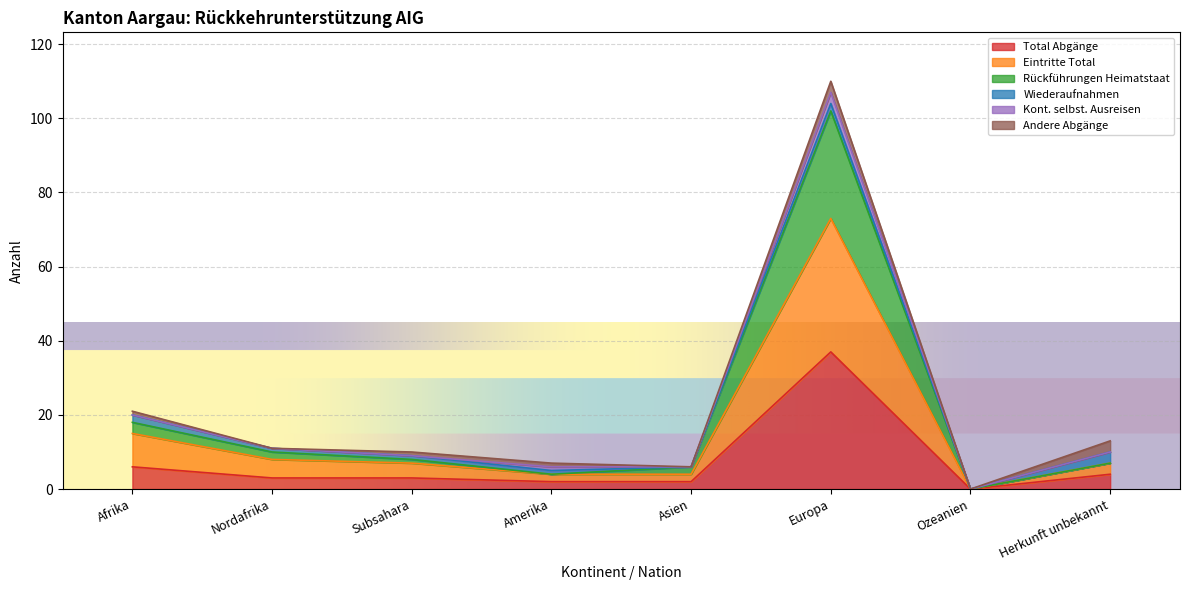

How many lines are shown in the chart?

6